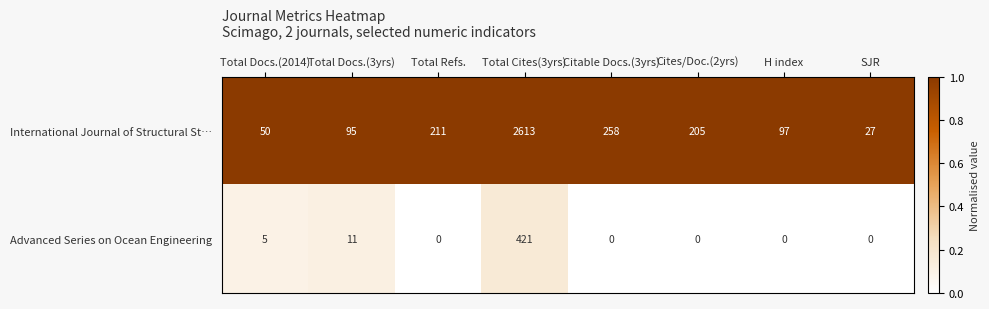

List the series in order of their peak value, lowest first.

Advanced Series on Ocean Engineering, International Journal of Structural St…